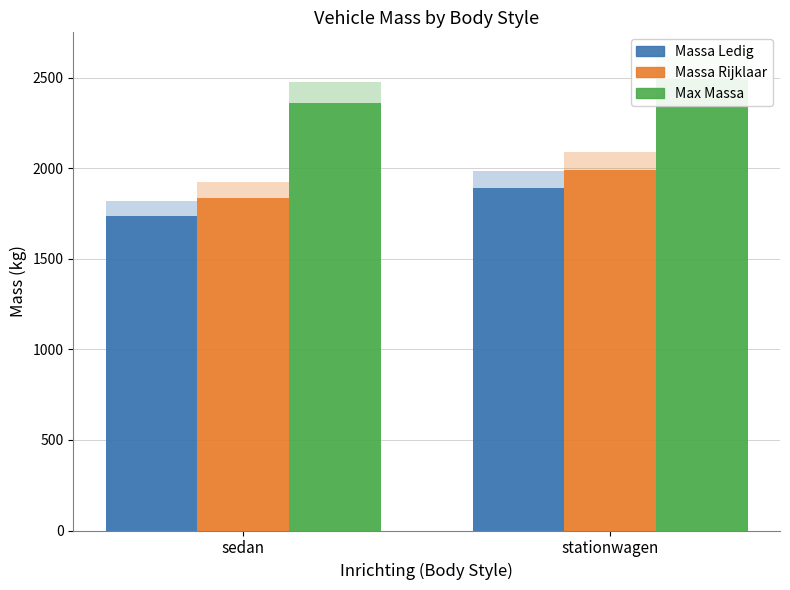

List the series in order of their overall mean, highest first.

toegestane_maximum_massa_voertuig, massa_rijklaar, massa_ledig_voertuig